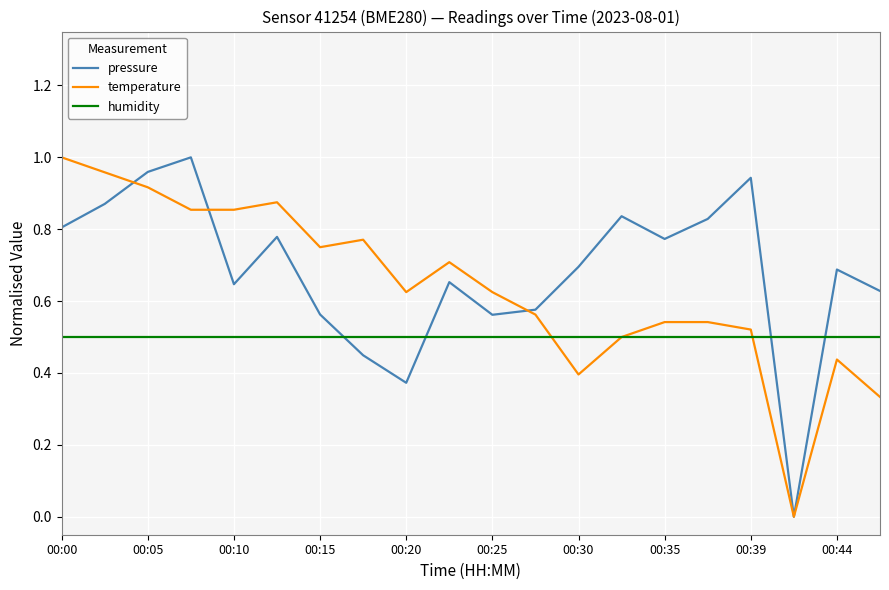

What are all the series names shown in the legend?

pressure, temperature, humidity